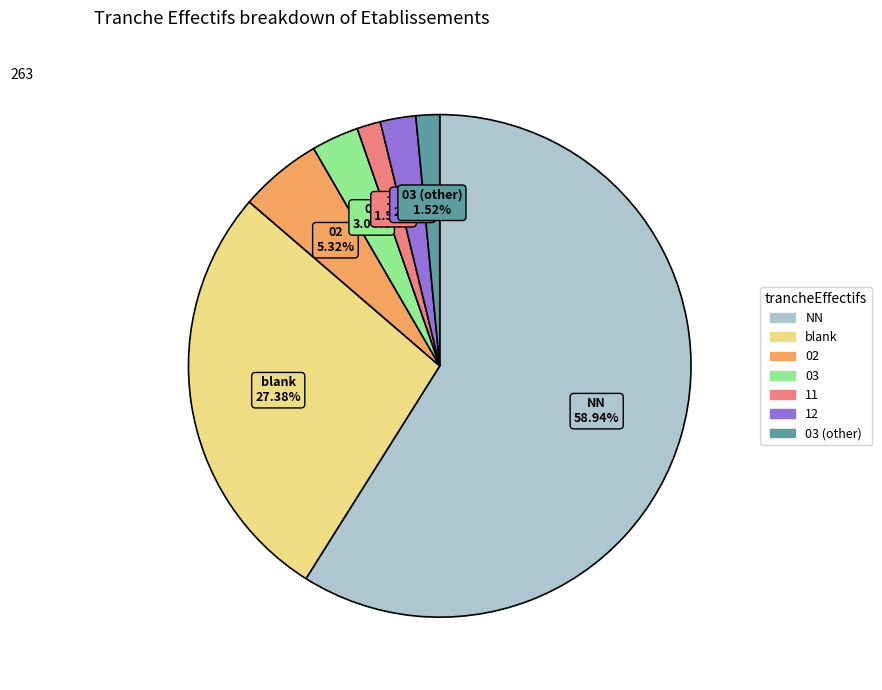

Does any single category account for the majority?

Yes